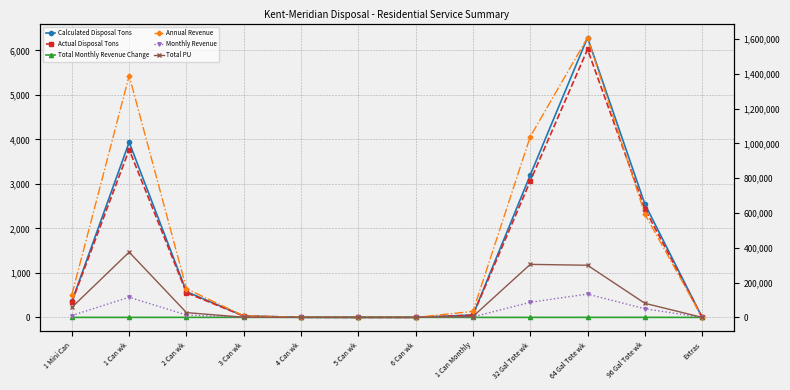

Reading left to right, extract all data points from this chart.

Calculated Disposal Tons: 1 Mini Can=359.9	1 Can wk=3937.8	2 Can wk=577.7	3 Can wk=31.8	4 Can wk=2.2	5 Can wk=0.0	6 Can wk=0.0	1 Can Monthly=53.3	32 Gal Tote wk=3199.2	64 Gal Tote wk=6290.6	96 Gal Tote wk=2548.7	Extras=0.0
Actual Disposal Tons: 1 Mini Can=344.7	1 Can wk=3771.4	2 Can wk=553.3	3 Can wk=30.5	4 Can wk=2.1	5 Can wk=0.0	6 Can wk=0.0	1 Can Monthly=51.0	32 Gal Tote wk=3064.0	64 Gal Tote wk=6024.8	96 Gal Tote wk=2441.0	Extras=0.0
Total Monthly Revenue Change: 1 Mini Can=0.2	1 Can wk=0.3	2 Can wk=0.6	3 Can wk=0.8	4 Can wk=1.1	5 Can wk=1.4	6 Can wk=1.7	1 Can Monthly=0.1	32 Gal Tote wk=0.3	64 Gal Tote wk=0.6	96 Gal Tote wk=0.8	Extras=0.1
Annual Revenue: 1 Mini Can=130402.8	1 Can wk=1389031.2	2 Can wk=164413.2	3 Can wk=8665.3	4 Can wk=594.7	5 Can wk=0.0	6 Can wk=0.0	1 Can Monthly=34415.3	32 Gal Tote wk=1038493.5	64 Gal Tote wk=1607917.3	96 Gal Tote wk=594143.0	Extras=0.0
Monthly Revenue: 1 Mini Can=10866.9	1 Can wk=115752.6	2 Can wk=13701.1	3 Can wk=722.1	4 Can wk=49.6	5 Can wk=0.0	6 Can wk=0.0	1 Can Monthly=2867.9	32 Gal Tote wk=86541.1	64 Gal Tote wk=133993.1	96 Gal Tote wk=49511.9	Extras=0.0
Total PU: 1 Mini Can=57720.0	1 Can wk=375024.0	2 Can wk=27508.0	3 Can wk=1009.7	4 Can wk=52.0	5 Can wk=0.0	6 Can wk=0.0	1 Can Monthly=5076.0	32 Gal Tote wk=304681.0	64 Gal Tote wk=299554.7	96 Gal Tote wk=80912.0	Extras=0.0